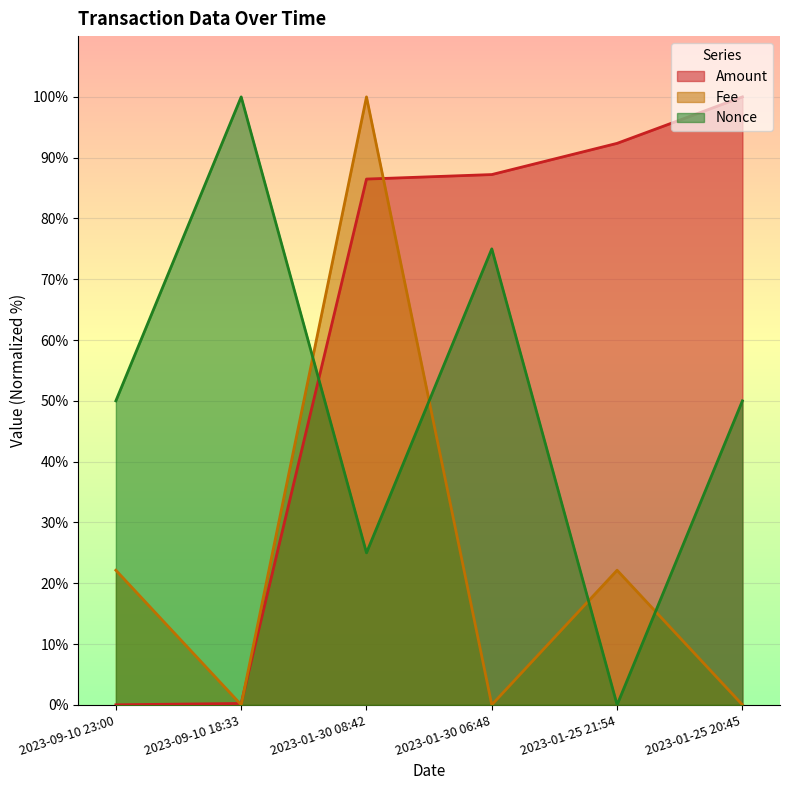

Rank the series by their maximum value, from highest to lowest.

Amount, Fee, Nonce